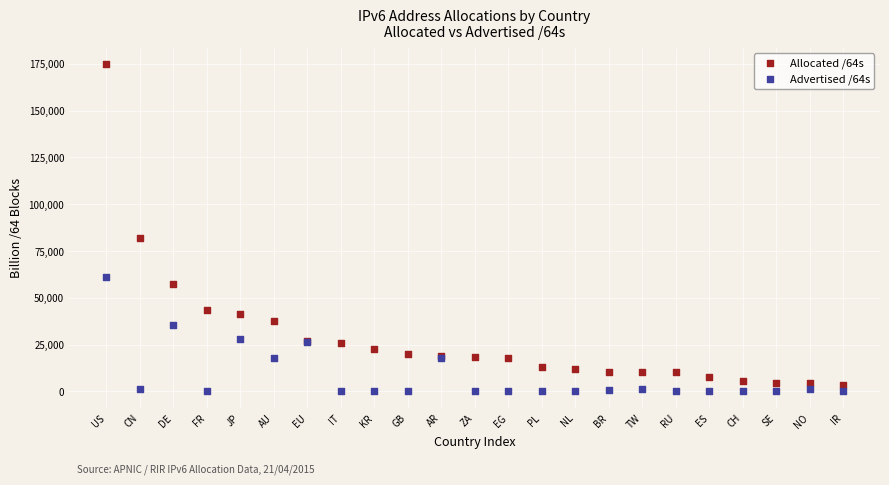

Which series contains the highest Y value?

Allocated /64s